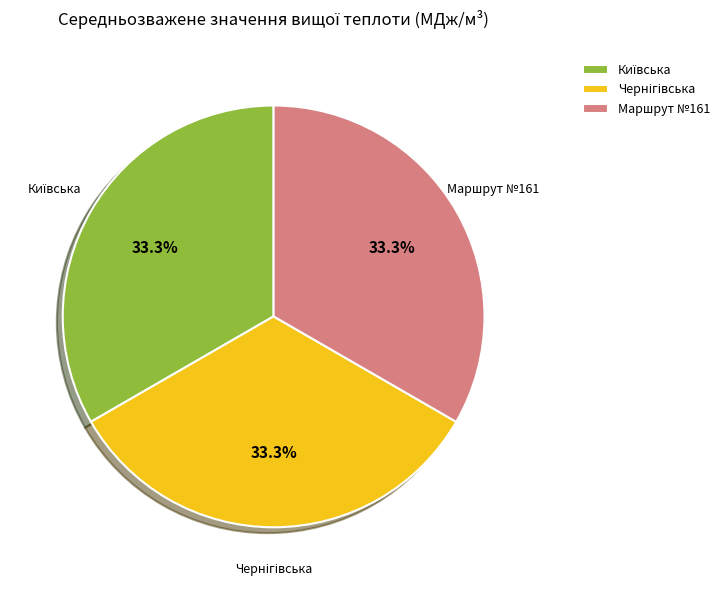

How much of the chart is everything except Маршрут №161?

66.7%